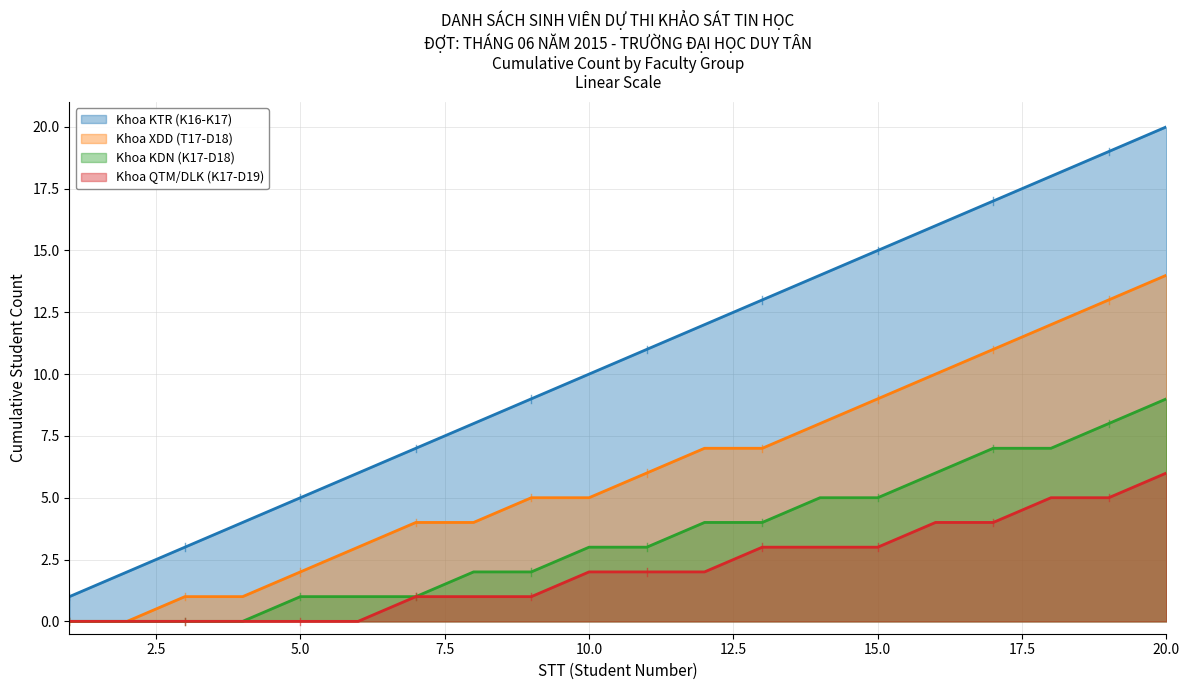

Reading left to right, what are all the values shown in this chart?

Khoa KTR (K16-K17): 1=1	2=2	3=3	4=4	5=5	6=6	7=7	8=8	9=9	10=10	11=11	12=12	13=13	14=14	15=15	16=16	17=17	18=18	19=19	20=20
Khoa XDD (T17-D18): 1=0	2=0	3=1	4=1	5=2	6=3	7=4	8=4	9=5	10=5	11=6	12=7	13=7	14=8	15=9	16=10	17=11	18=12	19=13	20=14
Khoa KDN (K17-D18): 1=0	2=0	3=0	4=0	5=1	6=1	7=1	8=2	9=2	10=3	11=3	12=4	13=4	14=5	15=5	16=6	17=7	18=7	19=8	20=9
Khoa QTM/DLK (K17-D19): 1=0	2=0	3=0	4=0	5=0	6=0	7=1	8=1	9=1	10=2	11=2	12=2	13=3	14=3	15=3	16=4	17=4	18=5	19=5	20=6